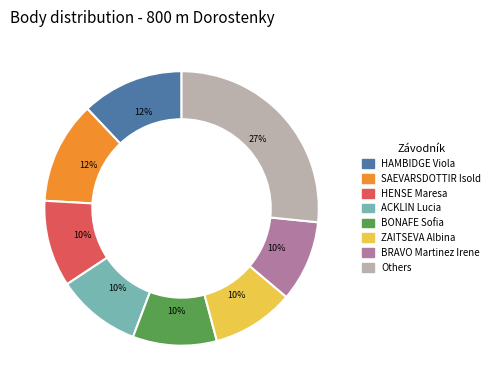

Is there any slice that represents more than half of the pie?

No